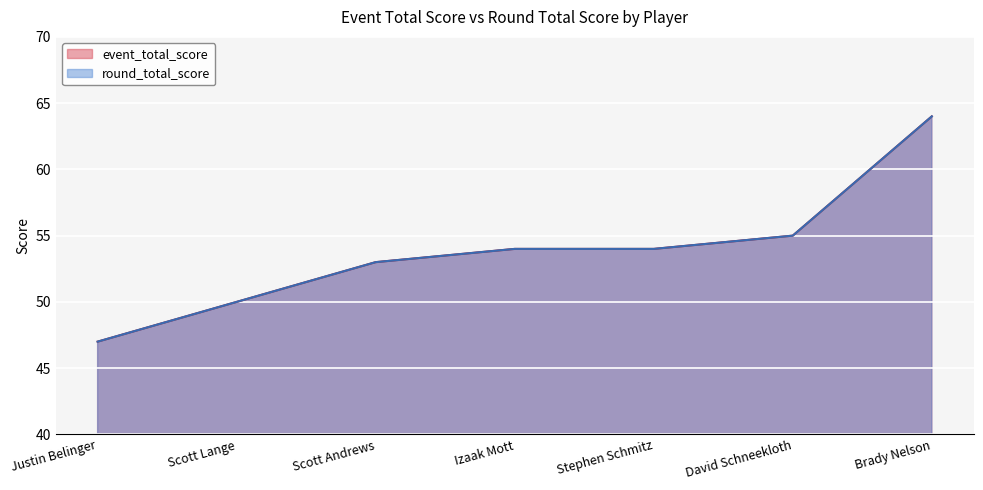

What is the greatest value displayed?

64